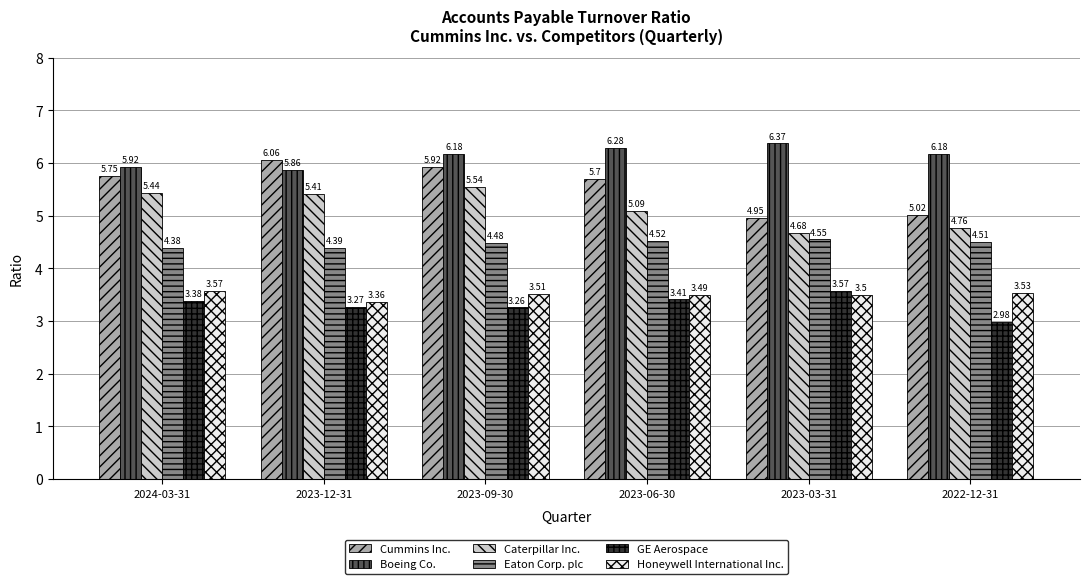

What is the average value of the Honeywell International Inc. series?

3.5